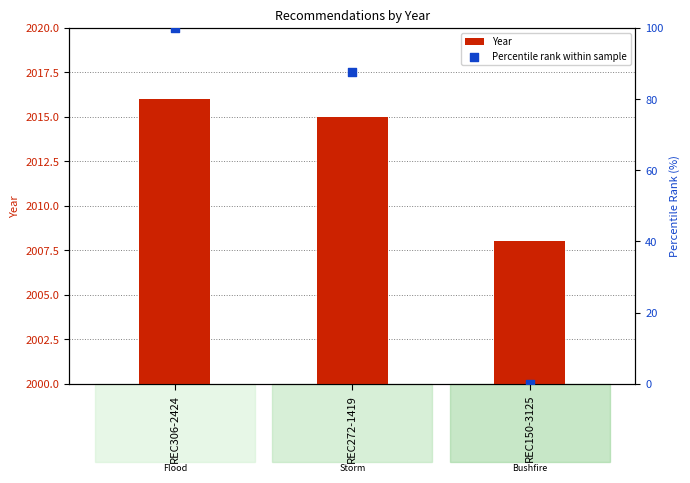

Which series reaches the minimum Y coordinate?

Percentile rank within sample